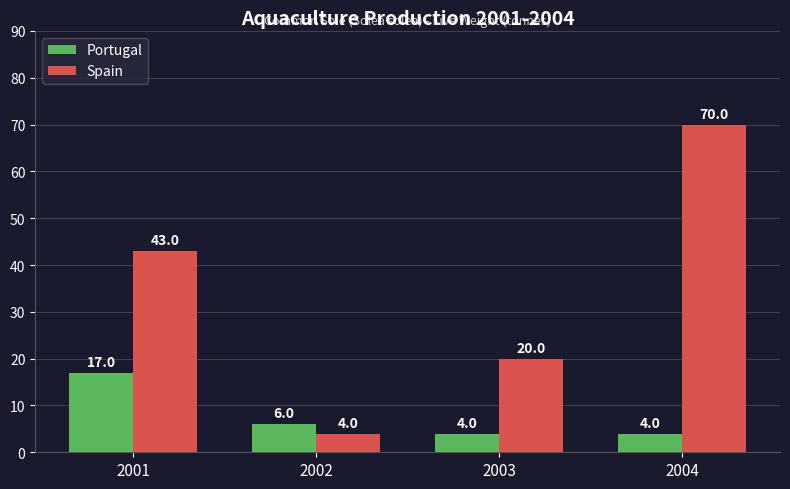

The value of Portugal at 2003 is 1. True or false?

False